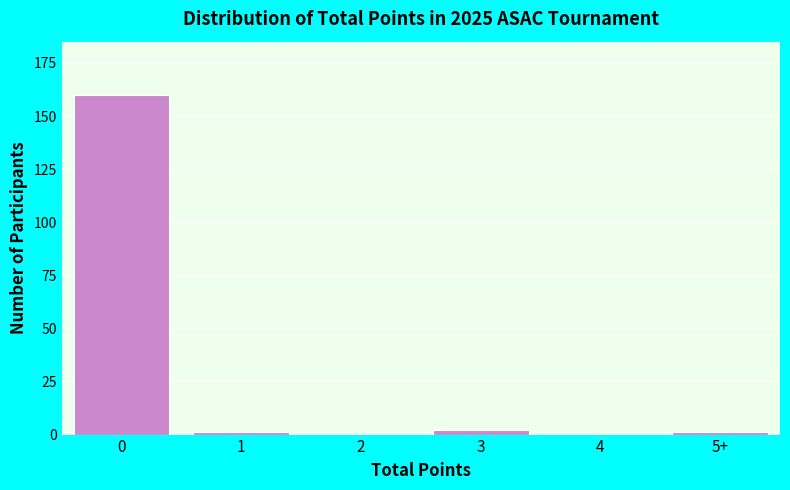

Reading right to left, what are all the values shown in this chart?

5+=1	4=0	3=2	2=0	1=1	0=160